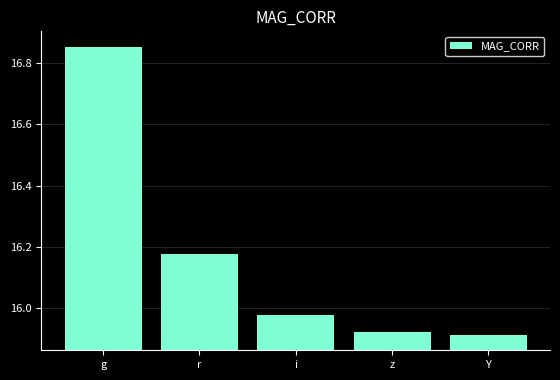

What is the difference between the maximum and minimum values?

0.9